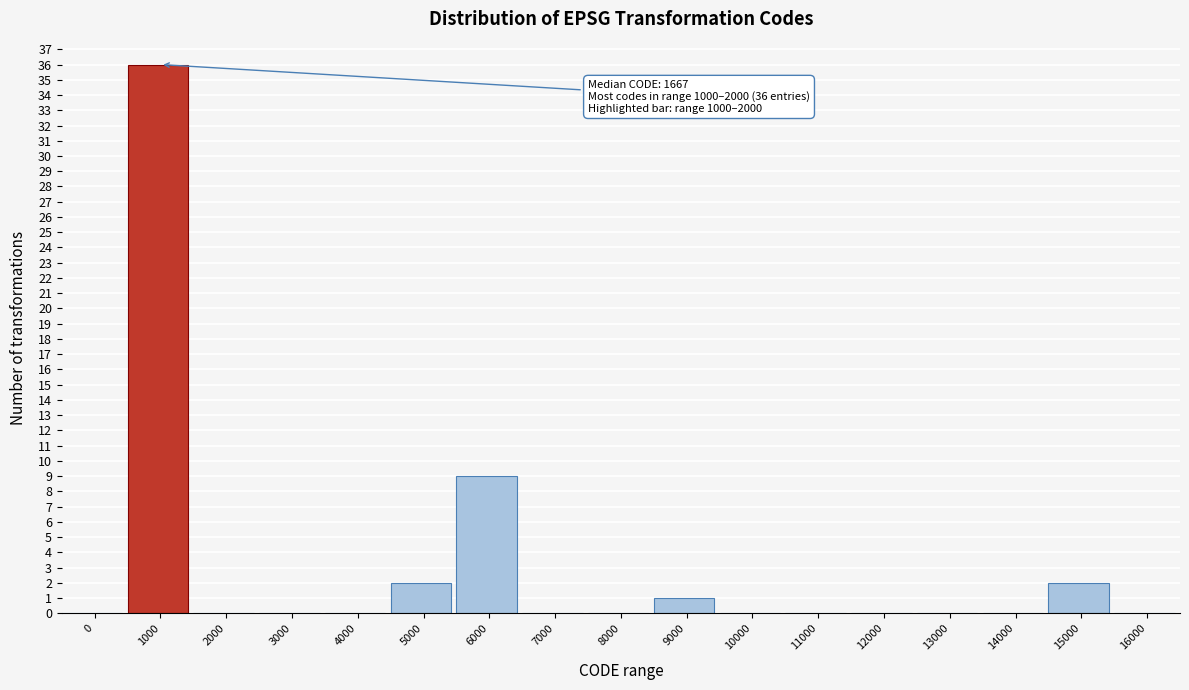

Reading right to left, transcribe all the data shown in this chart.

16000=0	15000=2	14000=0	13000=0	12000=0	11000=0	10000=0	9000=1	8000=0	7000=0	6000=9	5000=2	4000=0	3000=0	2000=0	1000=36	0=0